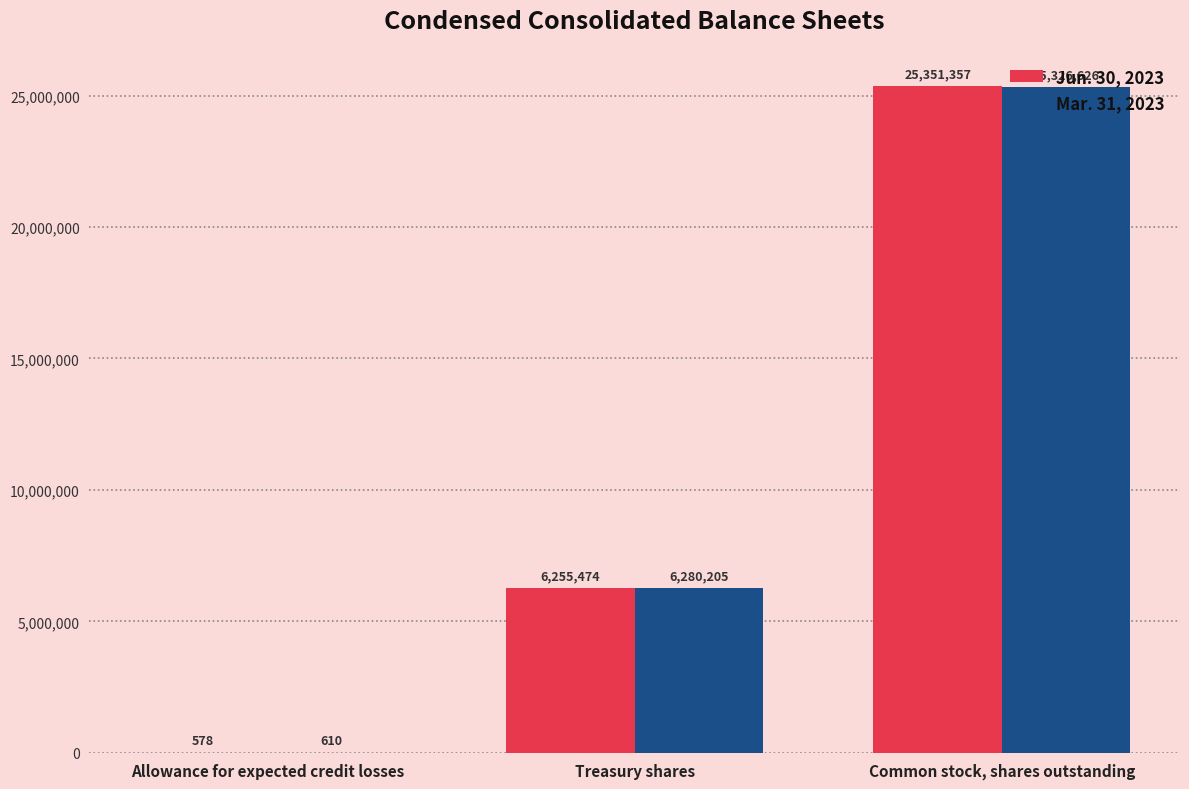

What are all the series names shown in the legend?

Jun. 30, 2023, Mar. 31, 2023